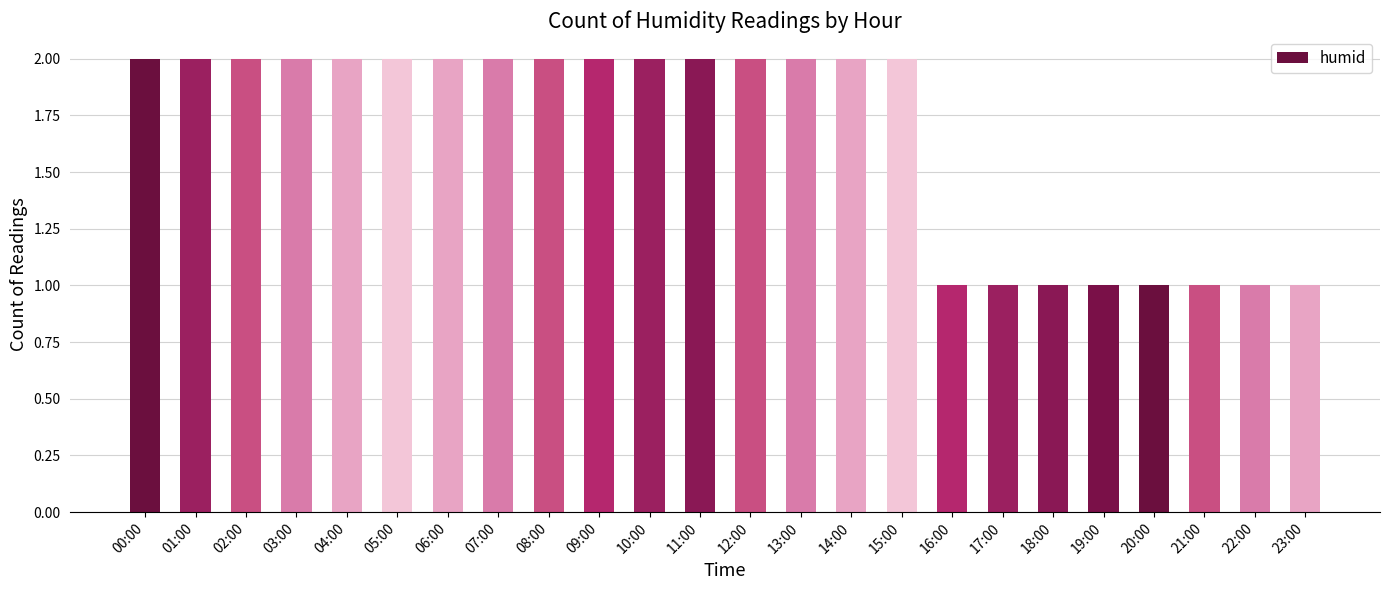

What is the minimum value shown in the chart?

1